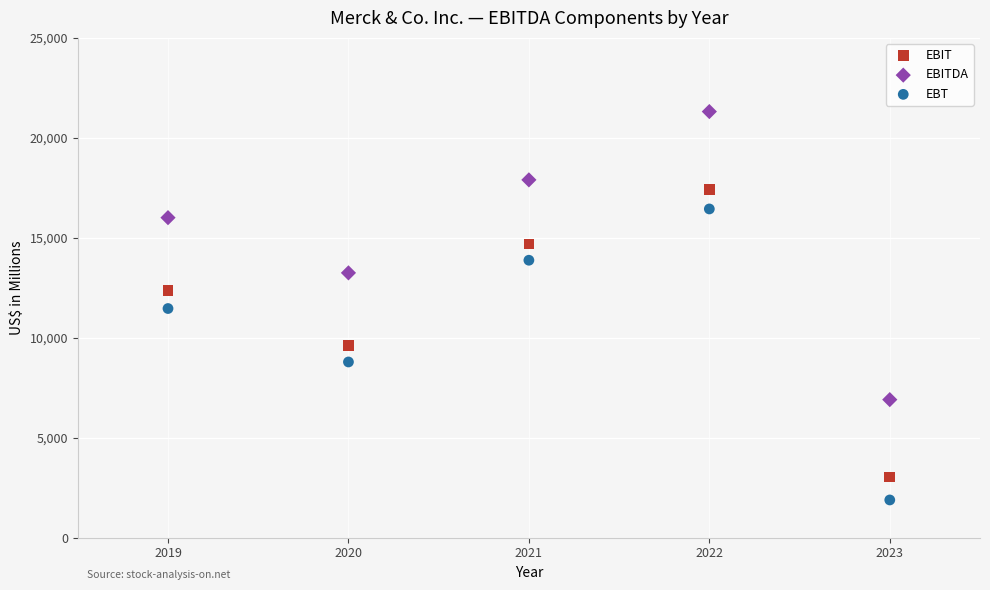

Across all data points, what is the range of X values (max minus min)?

4